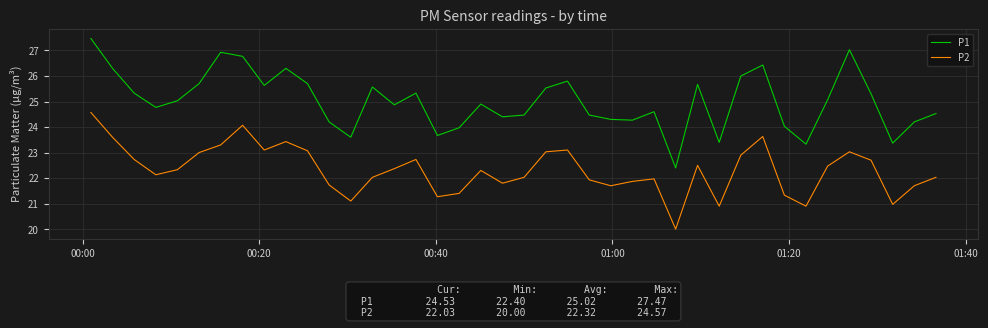

What is the difference between the maximum and minimum values in the P1 series?

5.1